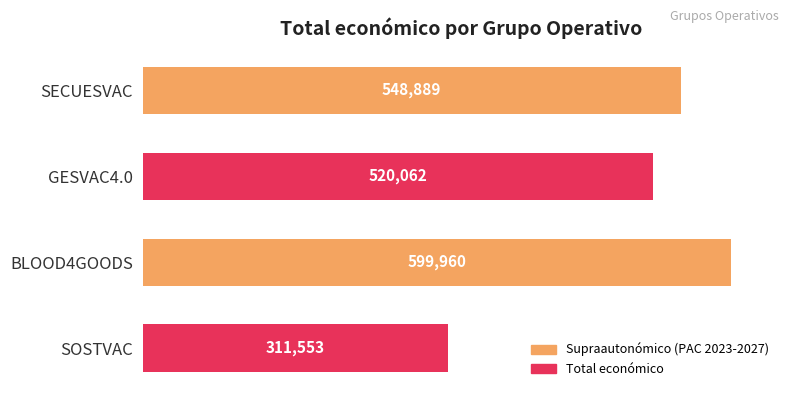

Reading top to bottom, extract all data points from this chart.

SECUESVAC=548889	GESVAC4.0=520062	BLOOD4GOODS=599960	SOSTVAC=311553